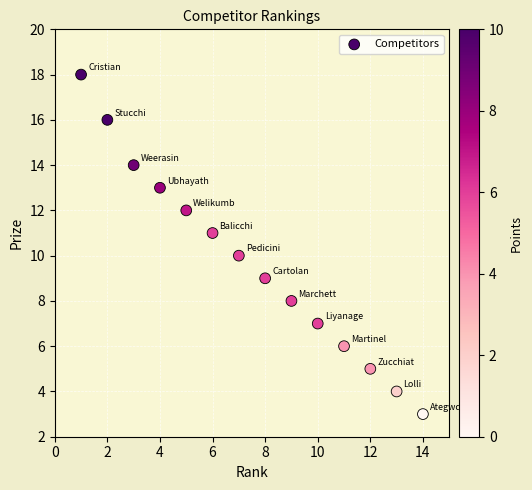

What is the range of X values (max minus min)?

13